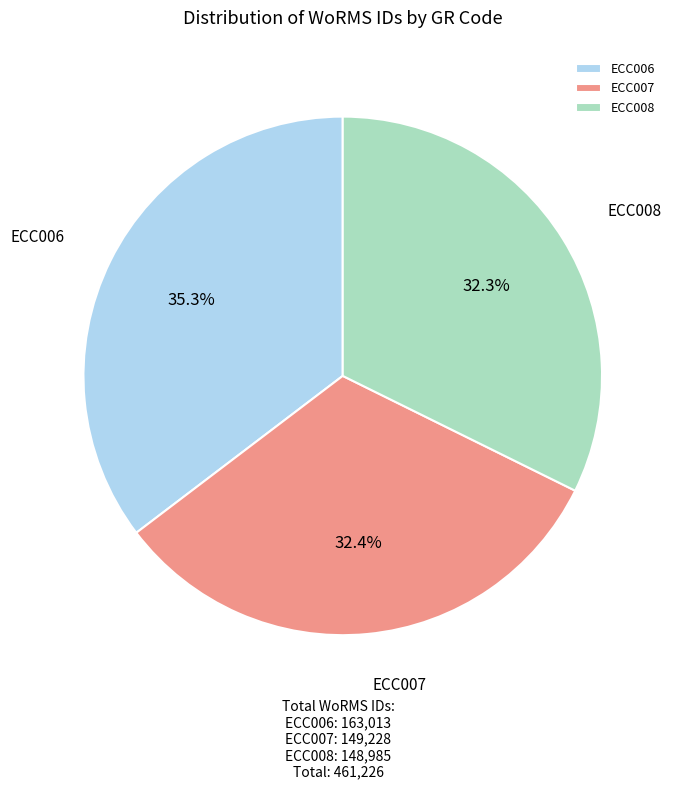

Is there any slice that represents more than half of the pie?

No